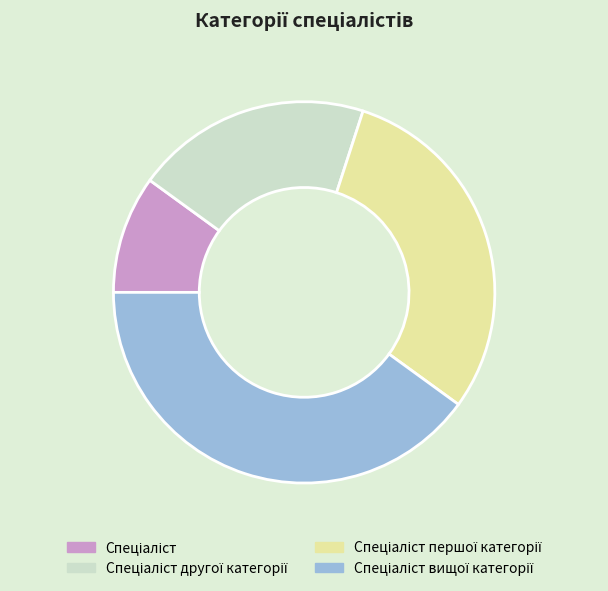

Count the number of slices in the pie.

4